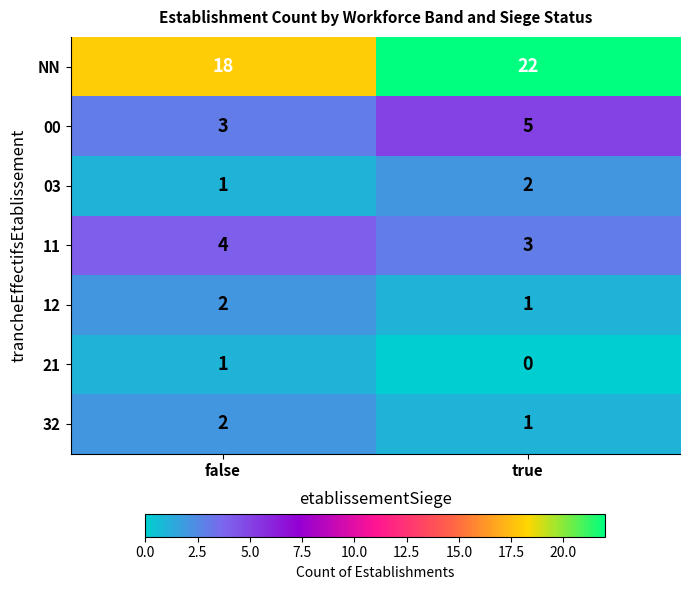

What is the sum of the 03 values at true and false?

3